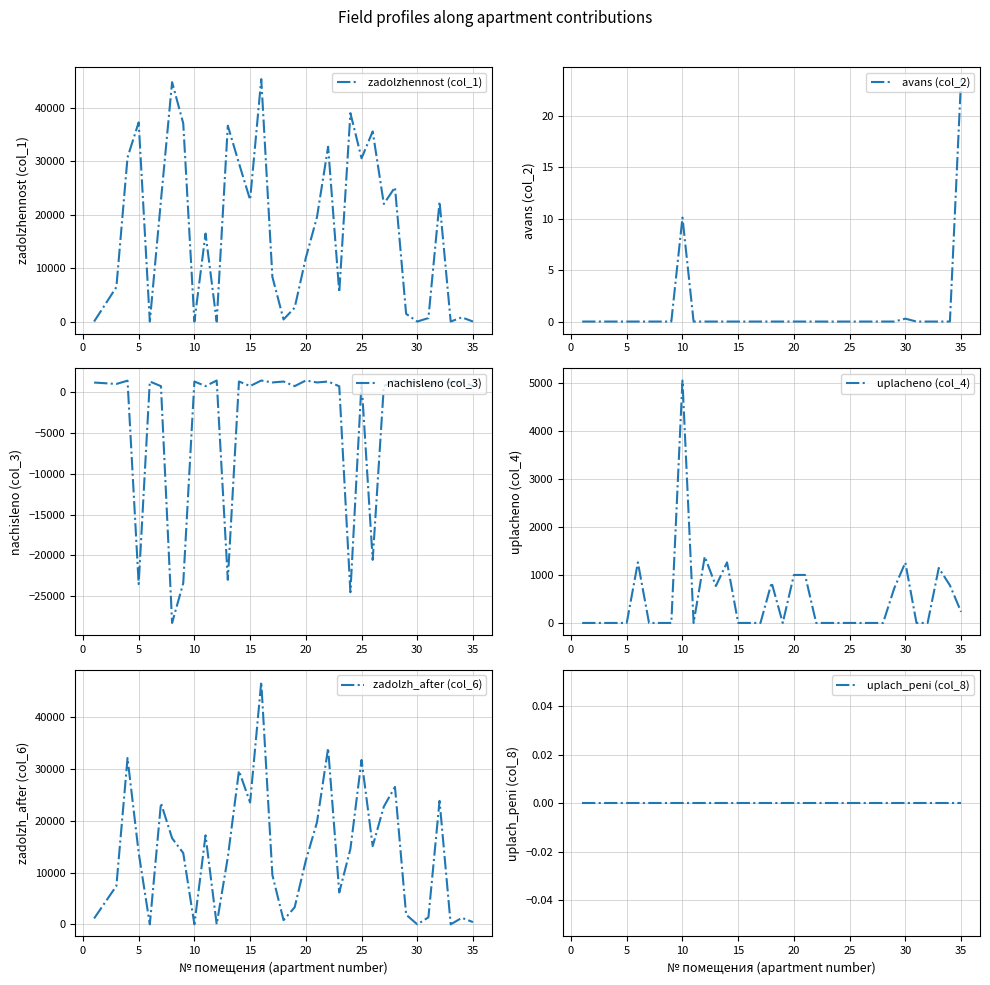

Where is avans (col_2) nearest to the value 11?

10